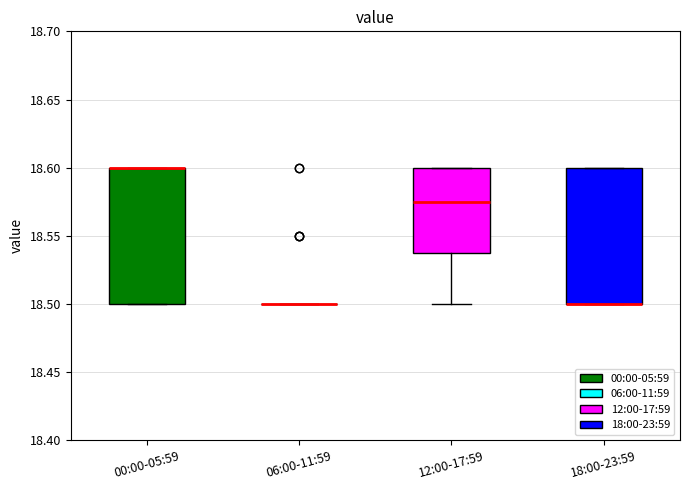

Where is the lower edge of the box for 00:00-05:59 on the y-axis? The values are not printed on the chart, so give them approximately, as read against the axis.

18.500